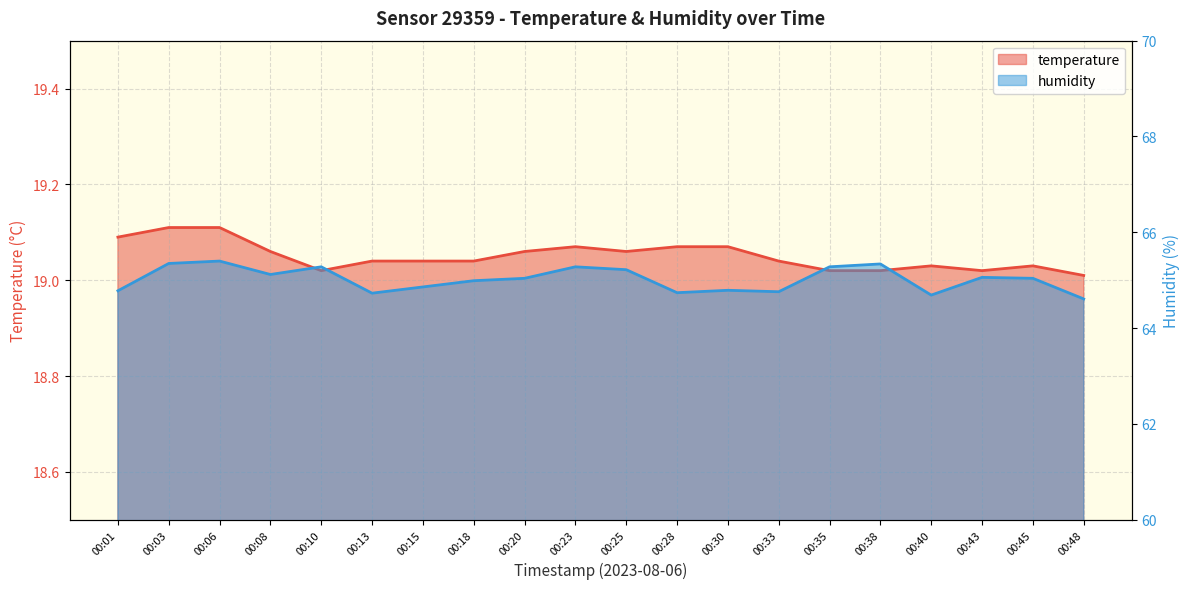

What is the minimum value for humidity?

64.6